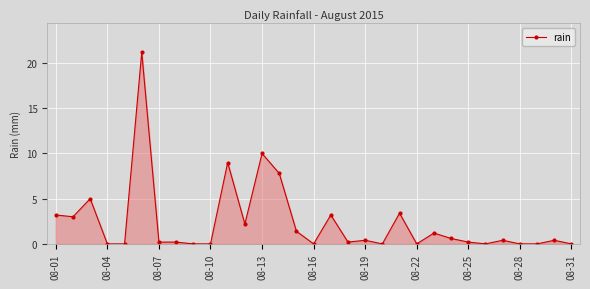

Reading right to left, list all the values displayed in this chart.

0.0	0.4	0.0	0.0	0.4	0.0	0.2	0.6	1.2	0.0	3.4	0.0	0.4	0.2	3.2	0.0	1.4	7.8	10.0	2.2	9.0	0.0	0.0	0.2	0.2	21.2	0.0	0.0	5.0	3.0	3.2